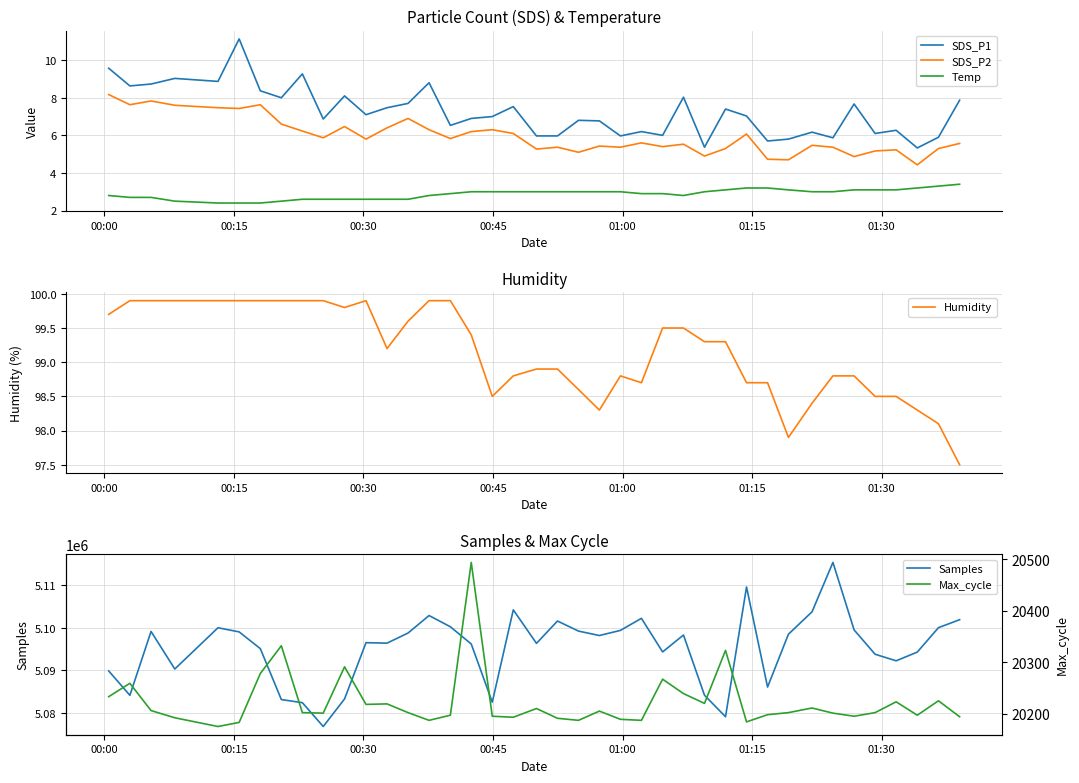

True or false: SDS_P1 and SDS_P2 cross at least once.

False